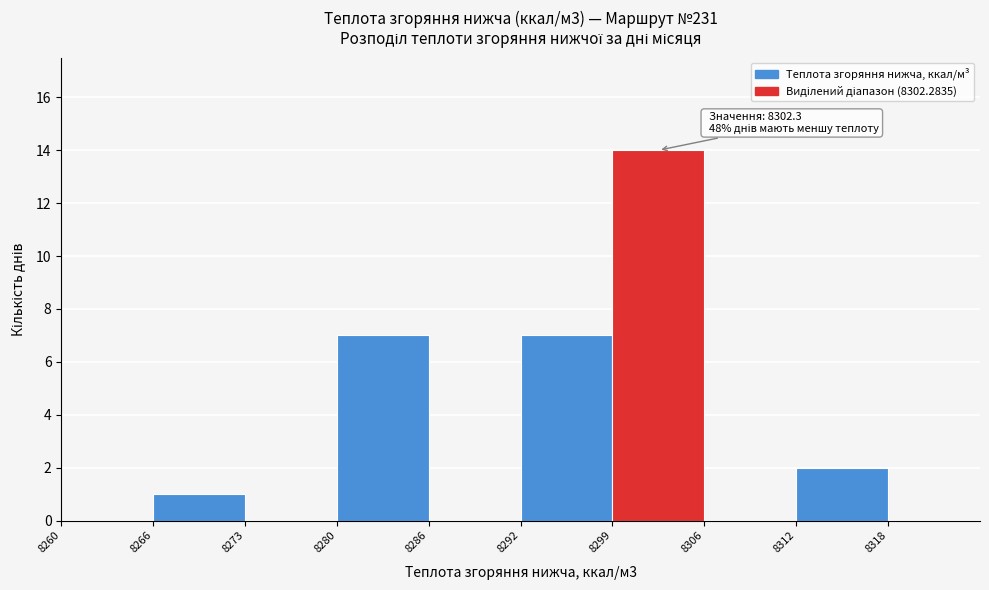

Which range on the x-axis has the tallest bar?

8299.0 to 8305.5